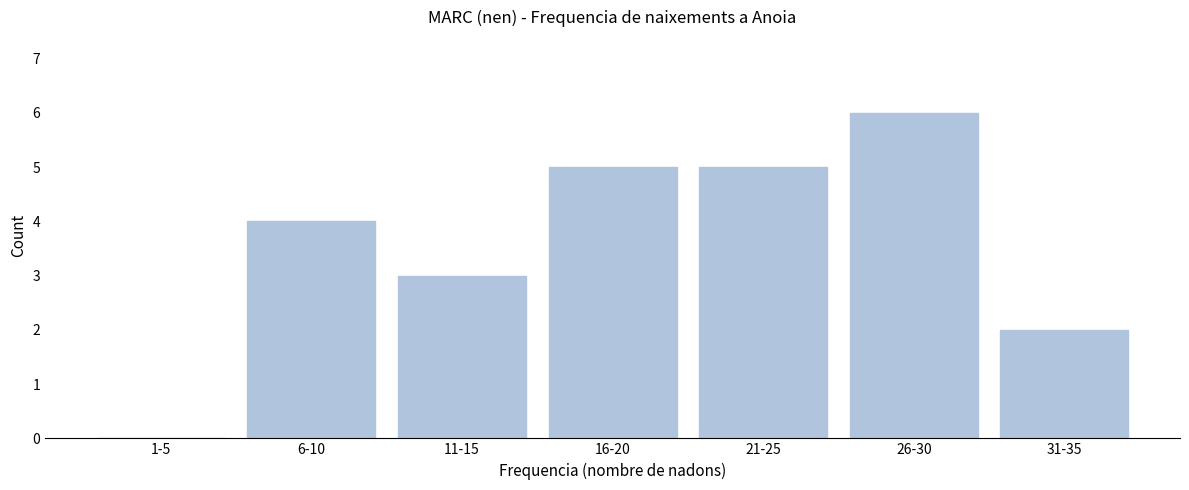

Reading left to right, list all the values displayed in this chart.

1-5=0	6-10=4	11-15=3	16-20=5	21-25=5	26-30=6	31-35=2